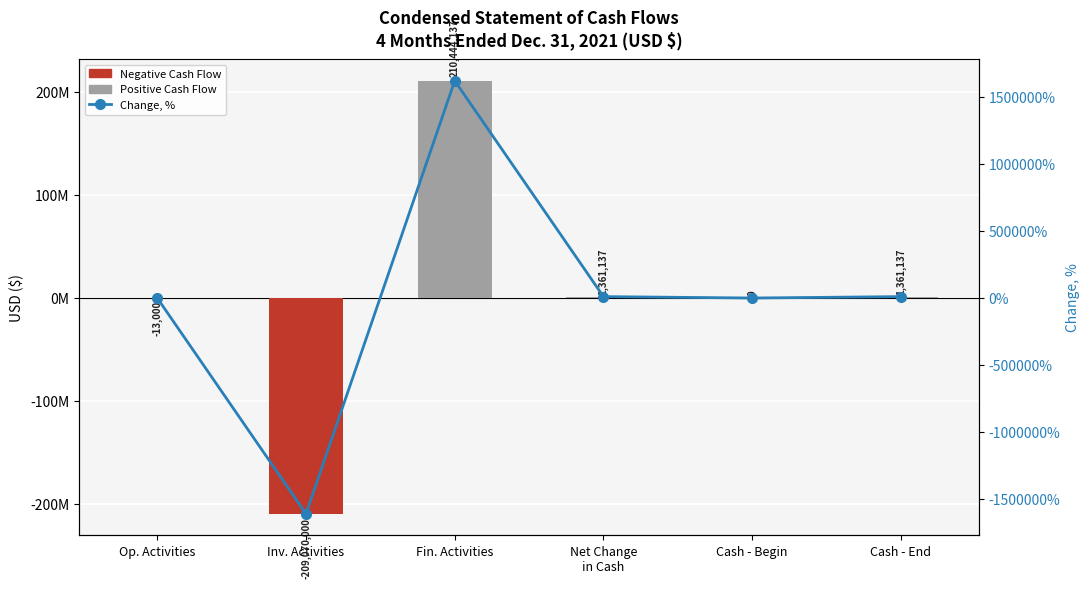

At which label is 4 Months Ended (Dec 31, 2021) closest to 687068?

Net Change
in Cash